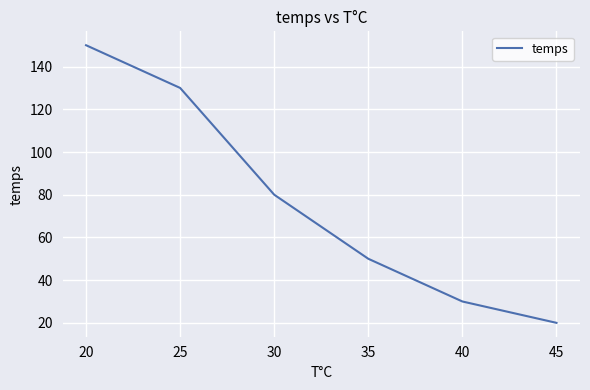

True or false: the data shows 130 at 25.

True